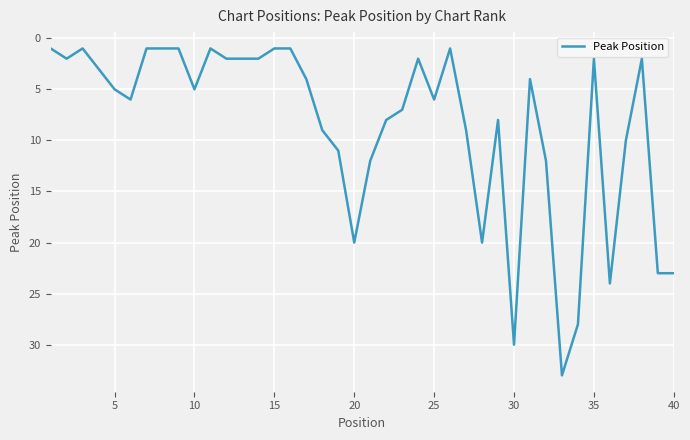

What is the maximum value shown in the chart?

33